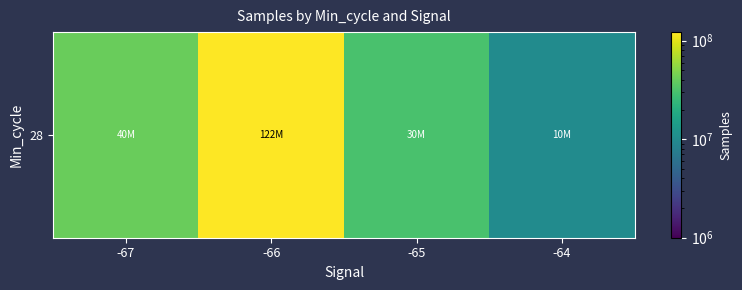

Reading left to right, what are all the values shown in this chart?

-67=40763795	-66=122311602	-65=30595704	-64=10195149